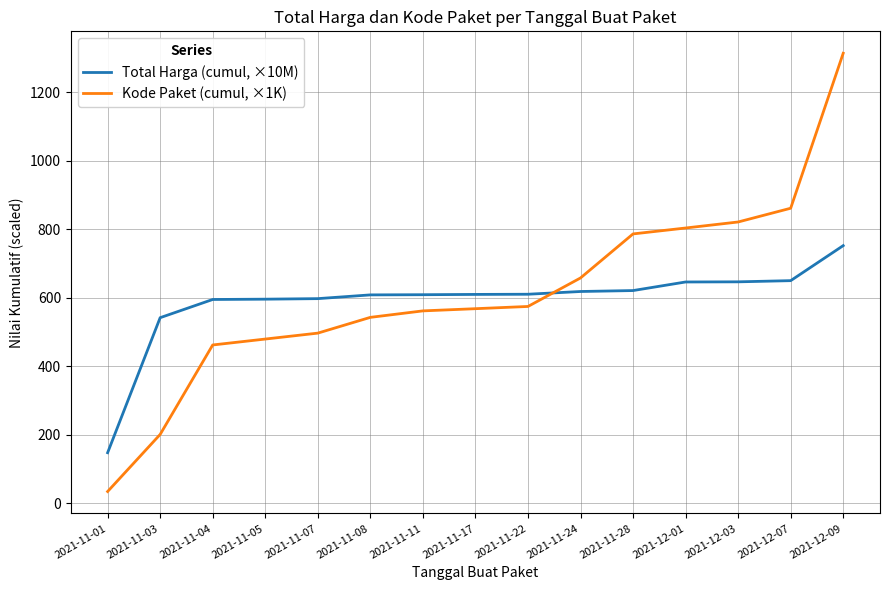

How many categories are shown in the chart?

15